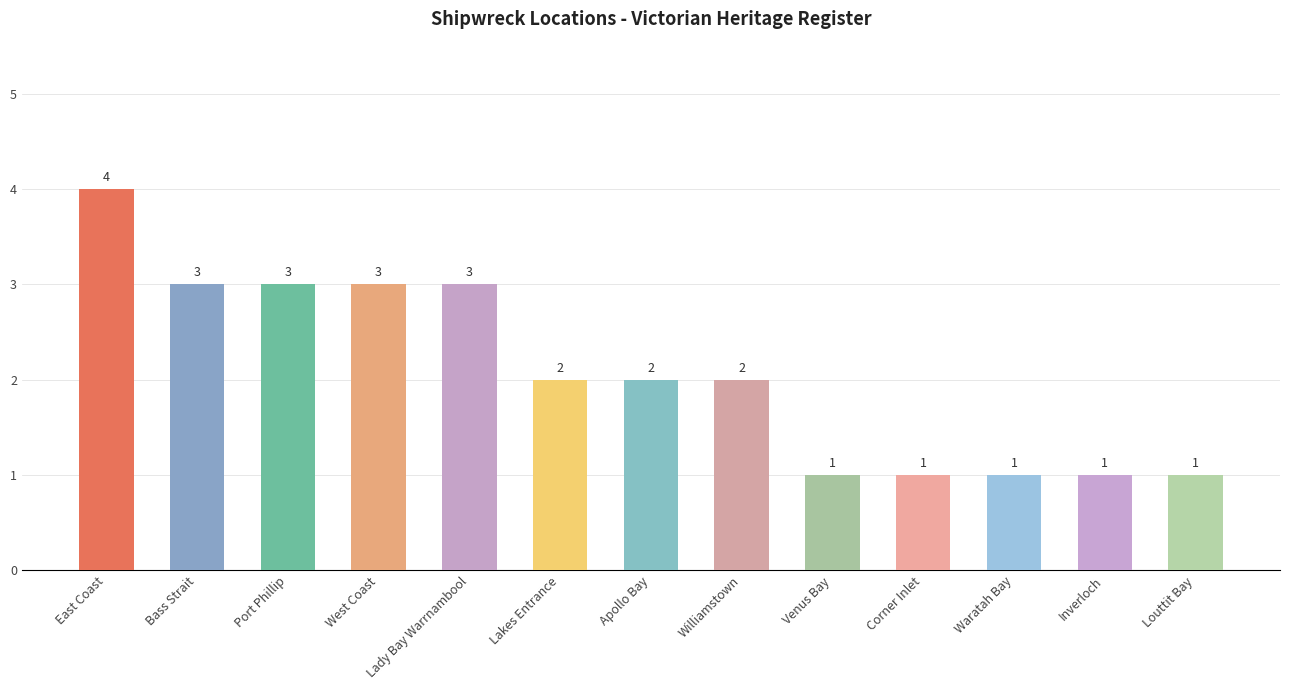

Where does the data first go above 2?

East Coast